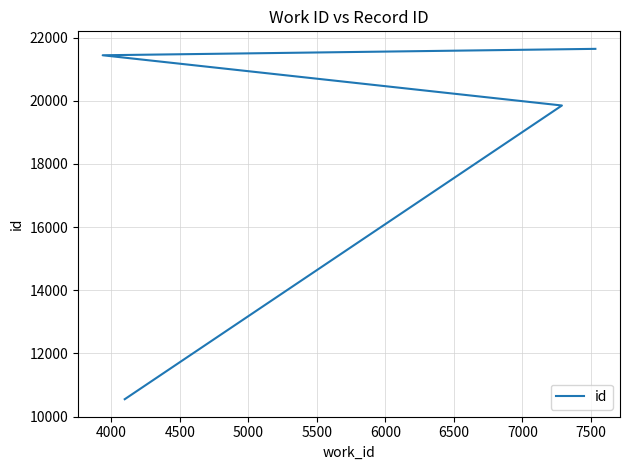

What is the change in value from 4000 to 4500?

+1590